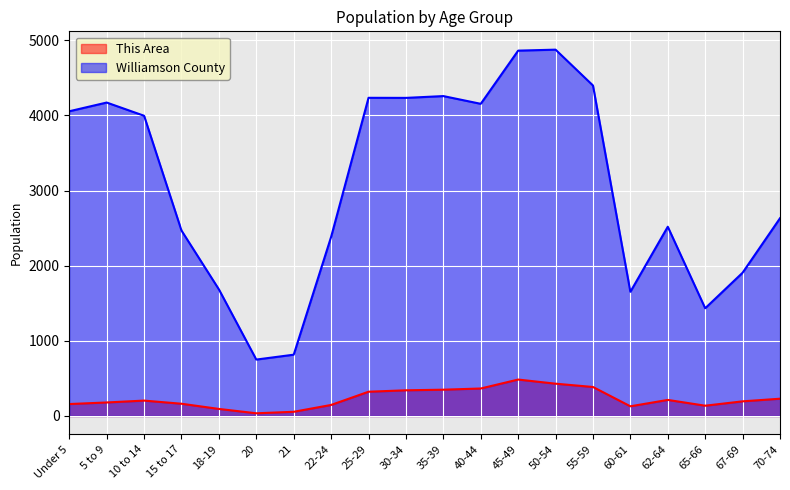

The This Area series shows 129 at 60-61. True or false?

True